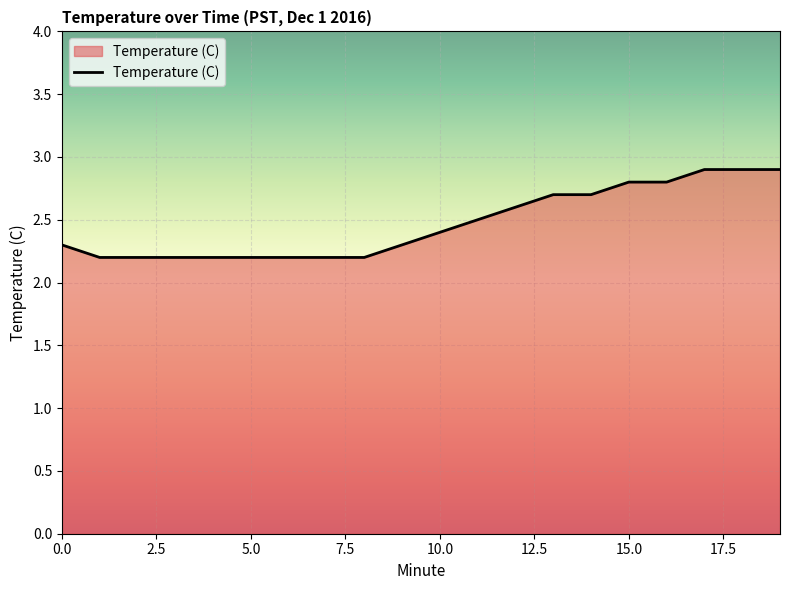

What is the difference between the maximum and minimum values?

0.7